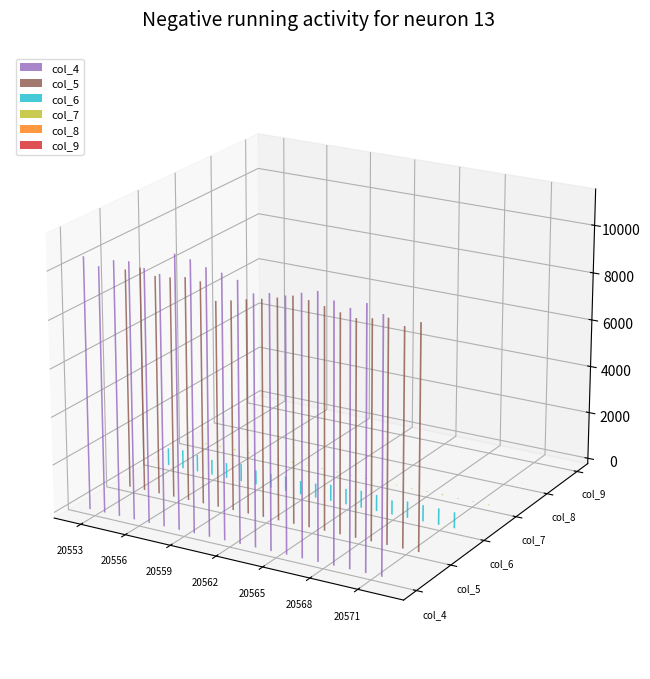

True or false: col_6 has a value of 719 at 20555.

True